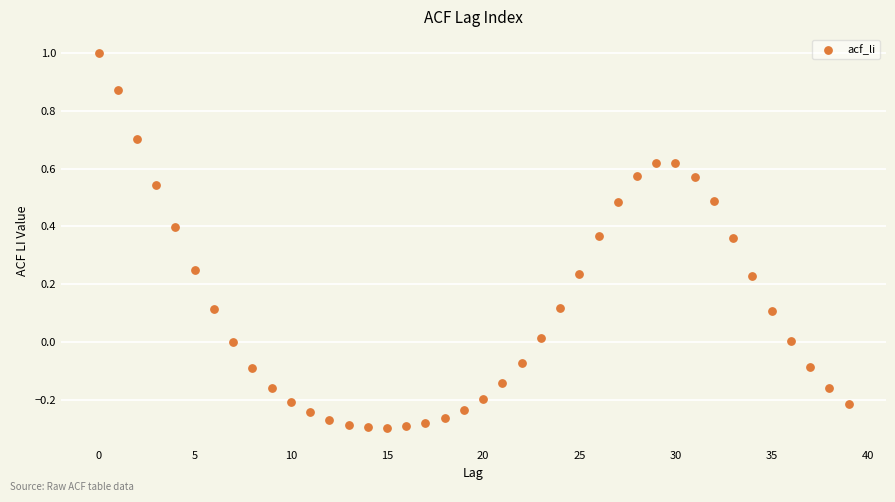

What is the range of Y values (max minus min)?

1.3